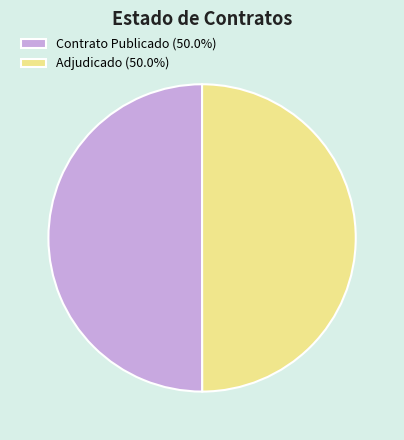

Combined, do Contrato Publicado (50.0%) and Adjudicado (50.0%) account for over 50%?

Yes